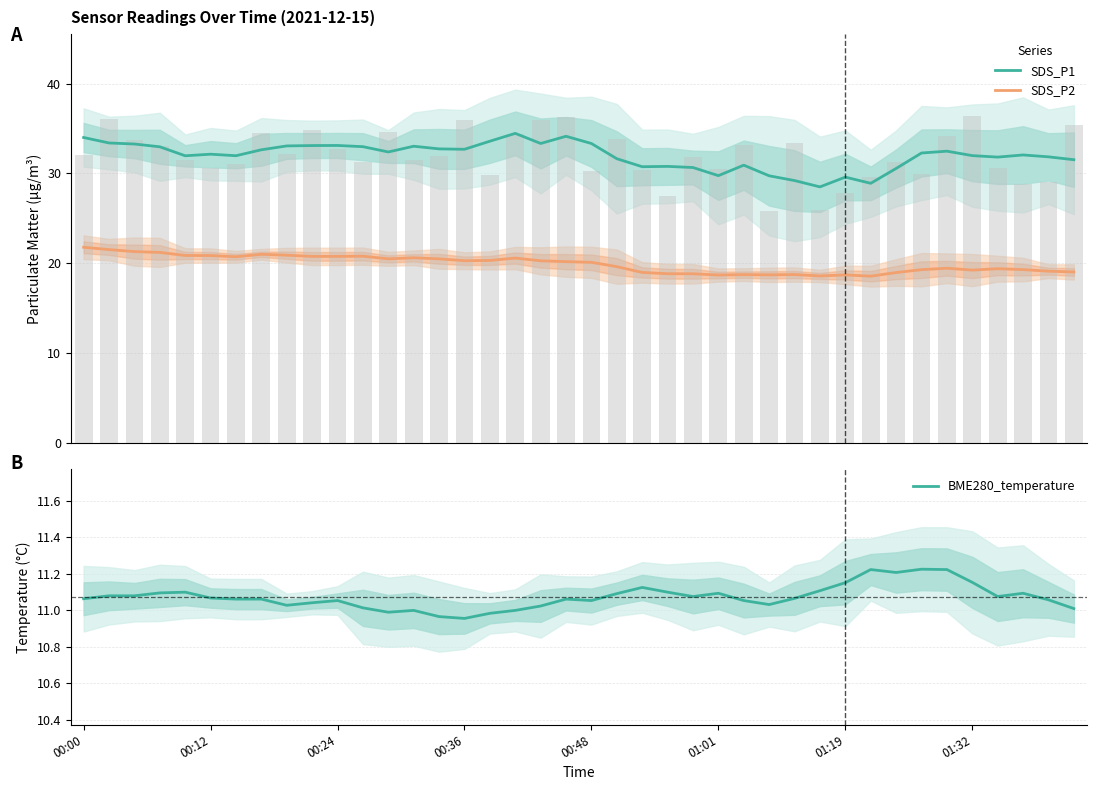

Reading right to left, transcribe all the data shown in this chart.

SDS_P1: 31.5	31.8	32.1	31.8	32.0	32.5	32.3	30.5	28.9	29.6	28.5	29.2	29.7	30.9	29.7	30.7	30.8	30.7	31.6	33.3	34.1	33.3	34.5	33.6	32.7	32.7	33.0	32.4	33.0	33.1	33.1	33.1	32.6	32.0	32.1	32.0	33.0	33.3	33.4	34.0
SDS_P2: 19.0	19.1	19.3	19.4	19.2	19.4	19.3	19.0	18.5	18.7	18.6	18.7	18.7	18.7	18.7	18.8	18.8	19.0	19.6	20.1	20.2	20.3	20.6	20.3	20.3	20.5	20.6	20.5	20.8	20.8	20.8	20.9	21.0	20.7	20.8	20.9	21.2	21.3	21.5	21.8
BME280_temperature: 11.0	11.1	11.1	11.1	11.2	11.2	11.2	11.2	11.2	11.2	11.1	11.1	11.0	11.1	11.1	11.1	11.1	11.1	11.1	11.1	11.1	11.0	11.0	11.0	11.0	11.0	11.0	11.0	11.0	11.1	11.0	11.0	11.1	11.1	11.1	11.1	11.1	11.1	11.1	11.1